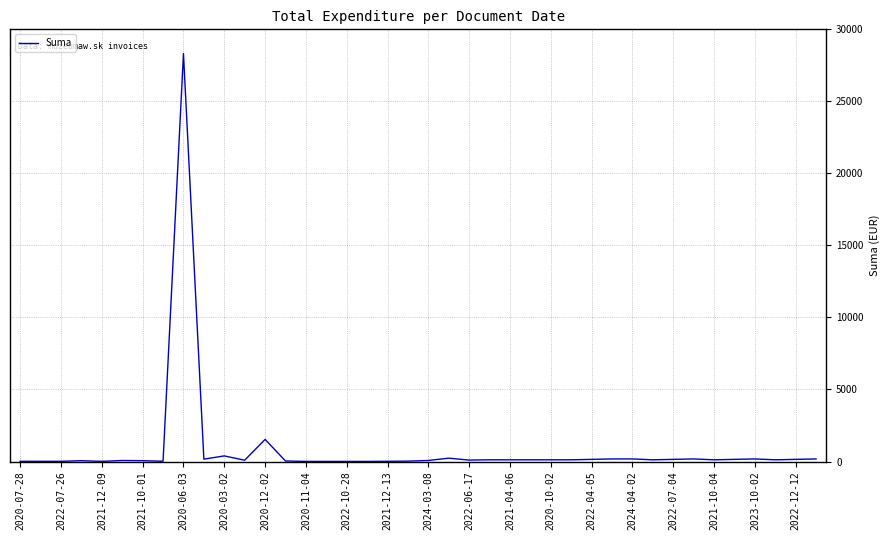

What is the difference between the maximum and minimum values?

28306.4